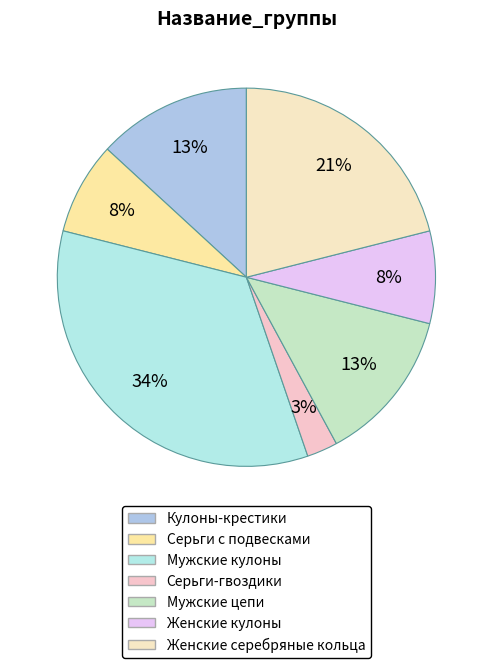

Which slice is the largest?

Мужские кулоны